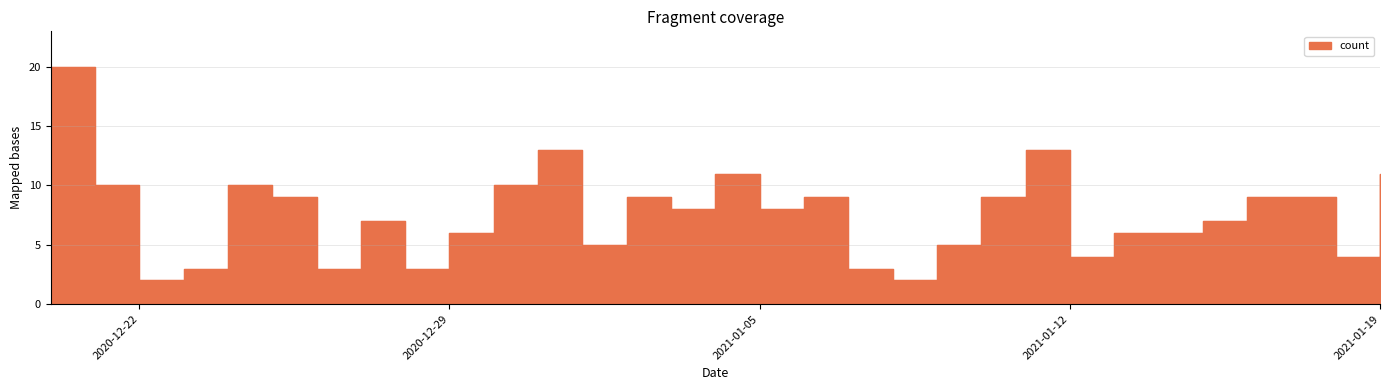

What position from the right is 2020-12-21?

30